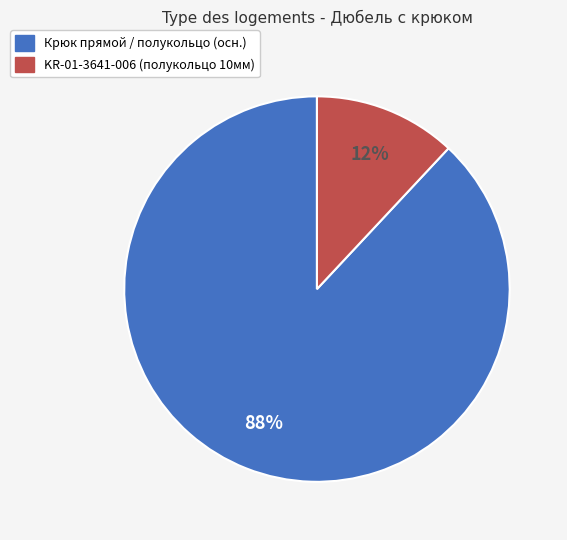

Is there any slice that represents more than half of the pie?

Yes